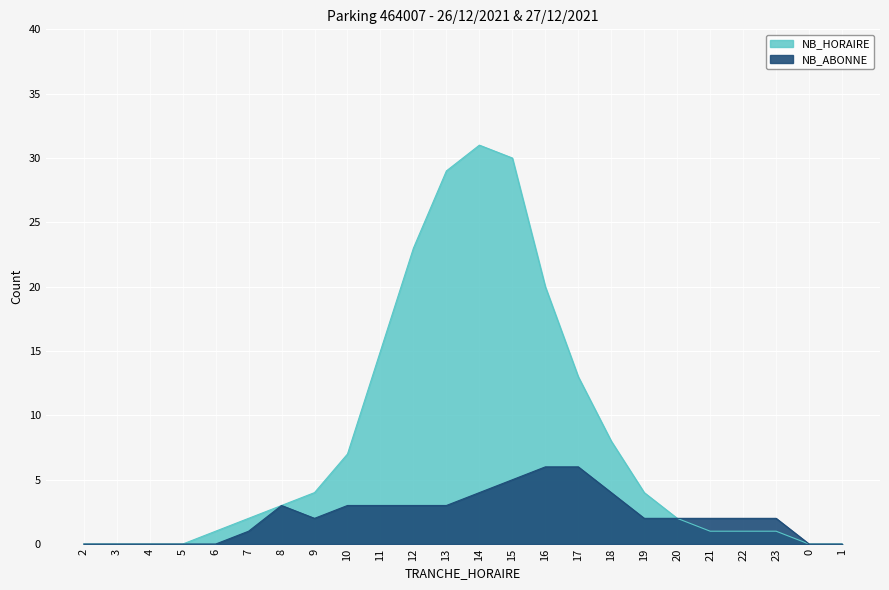

The NB_ABONNE series shows 1 at 21. True or false?

False